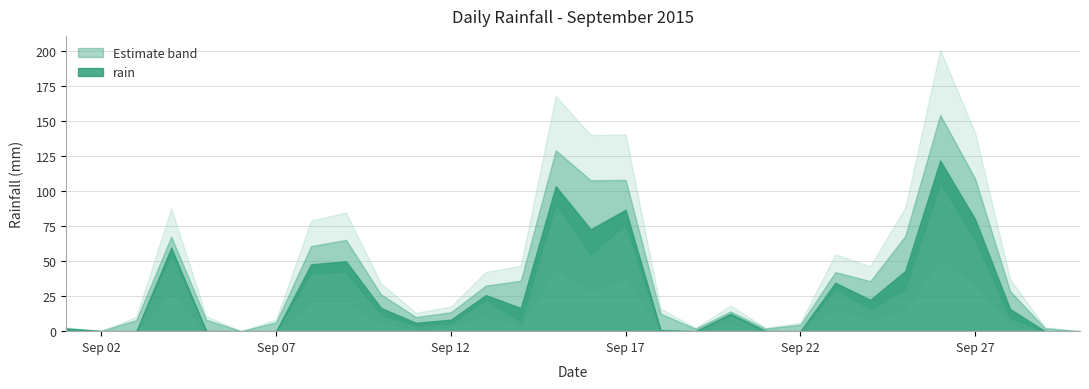

How many categories are shown in the chart?

30